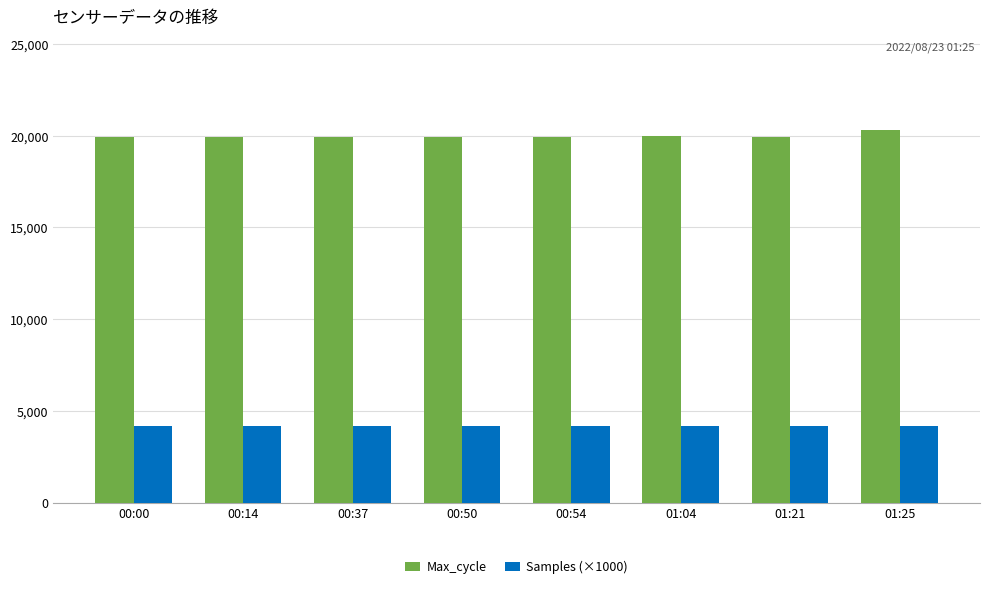

Is the value of Max_cycle at 01:21 greater than the value of Samples (×1000) at 01:21?

Yes